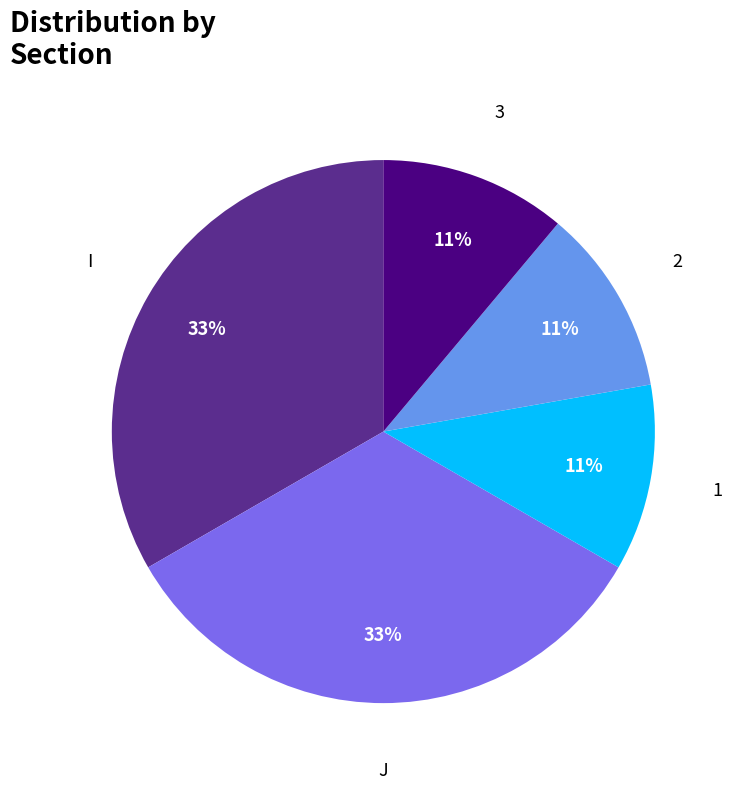

How many slices are in this pie chart?

5